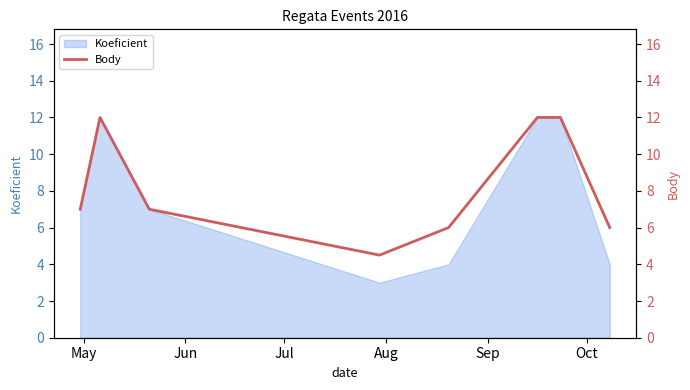

How many data points are less than 7?

3